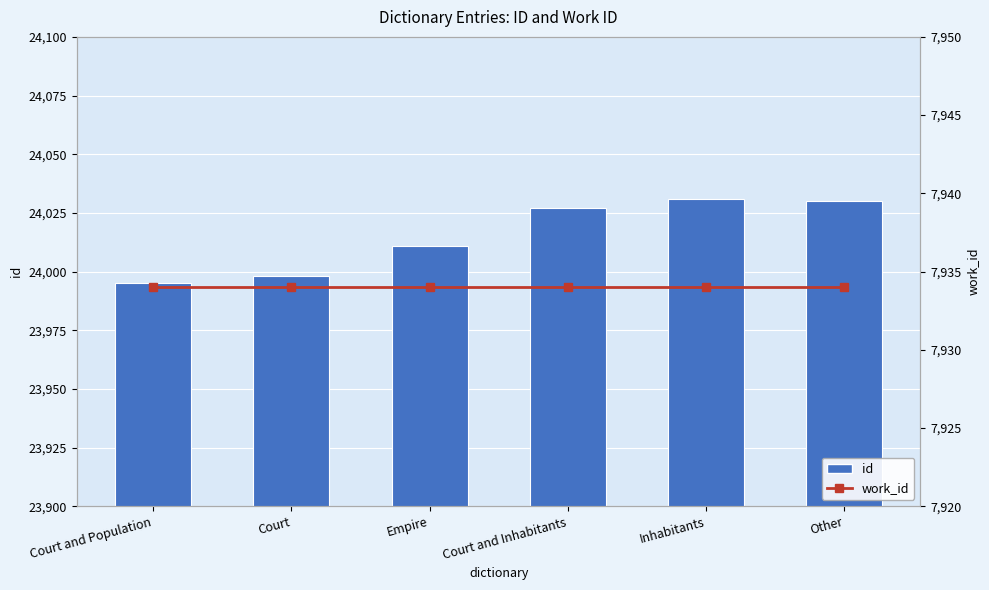

Reading left to right, list all the values displayed in this chart.

id: Court and Population=23995	Court=23998	Empire=24011	Court and Inhabitants=24027	Inhabitants=24031	Other=24030
work_id: Court and Population=7934	Court=7934	Empire=7934	Court and Inhabitants=7934	Inhabitants=7934	Other=7934